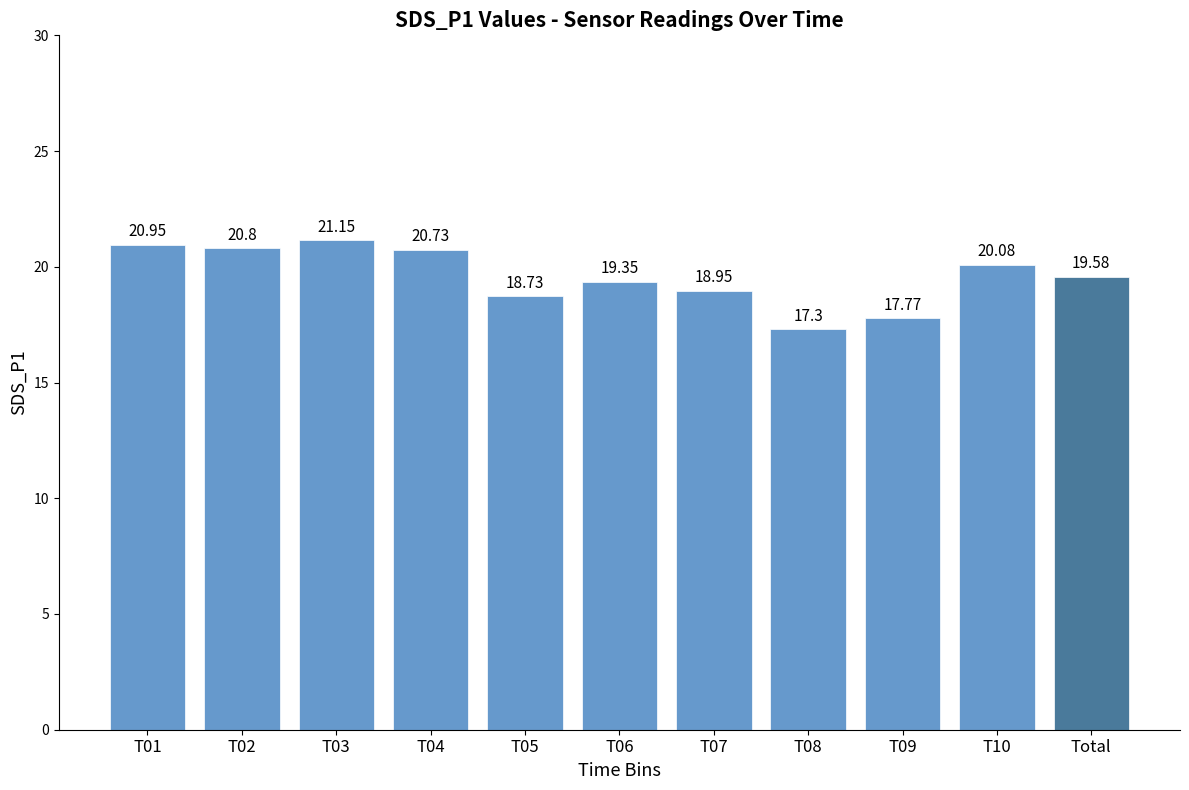

What is the sum of all values?

215.4